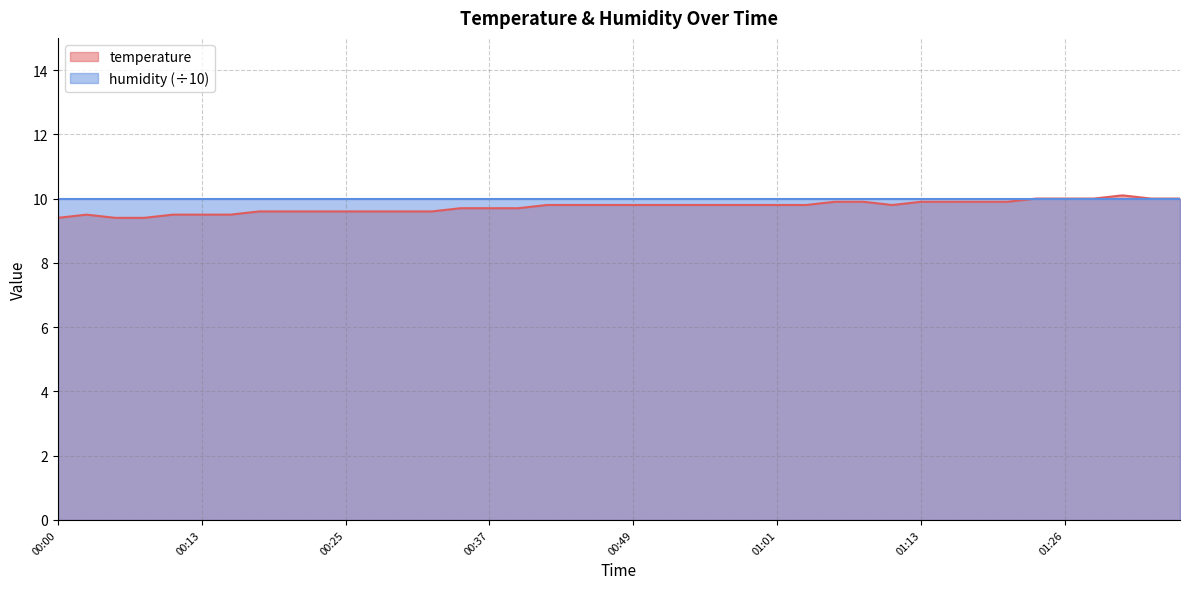

The value at 01:16 is 9.9. True or false?

True